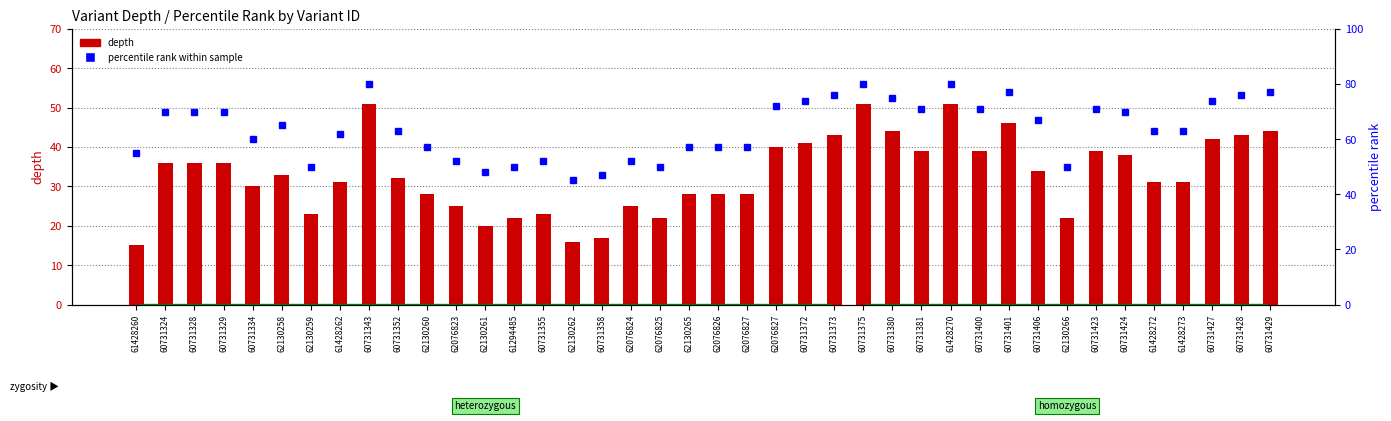

Reading left to right, list all the values displayed in this chart.

61428260=55	60731324=70	60731328=70	60731329=70	60731334=60	62130258=65	62130259=50	61428262=62	60731343=80	60731352=63	62130260=57	62076823=52	62130261=48	61294485=50	60731355=52	62130262=45	60731358=47	62076824=52	62076825=50	62130265=57	62076826=57	62076827=57	62076827=72	60731372=74	60731373=76	60731375=80	60731380=75	60731381=71	61428270=80	60731400=71	60731401=77	60731406=67	62130266=50	60731423=71	60731424=70	61428272=63	61428273=63	60731427=74	60731428=76	60731429=77